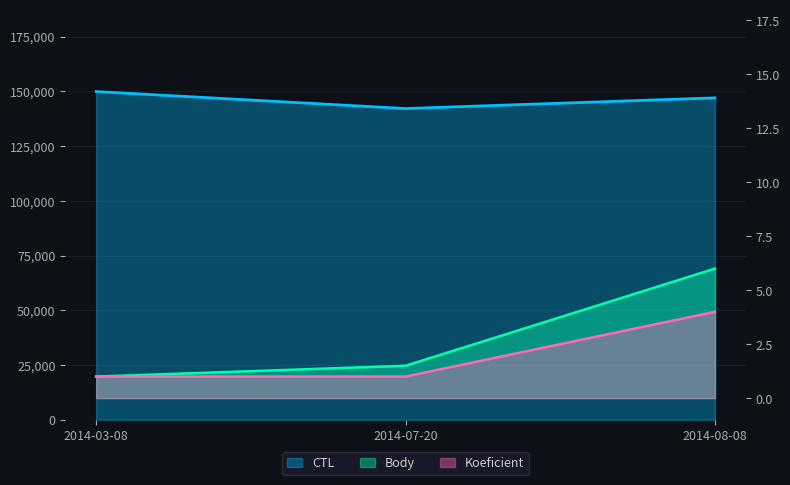

The CTL series shows 80956.8 at 2014-07-20. True or false?

False